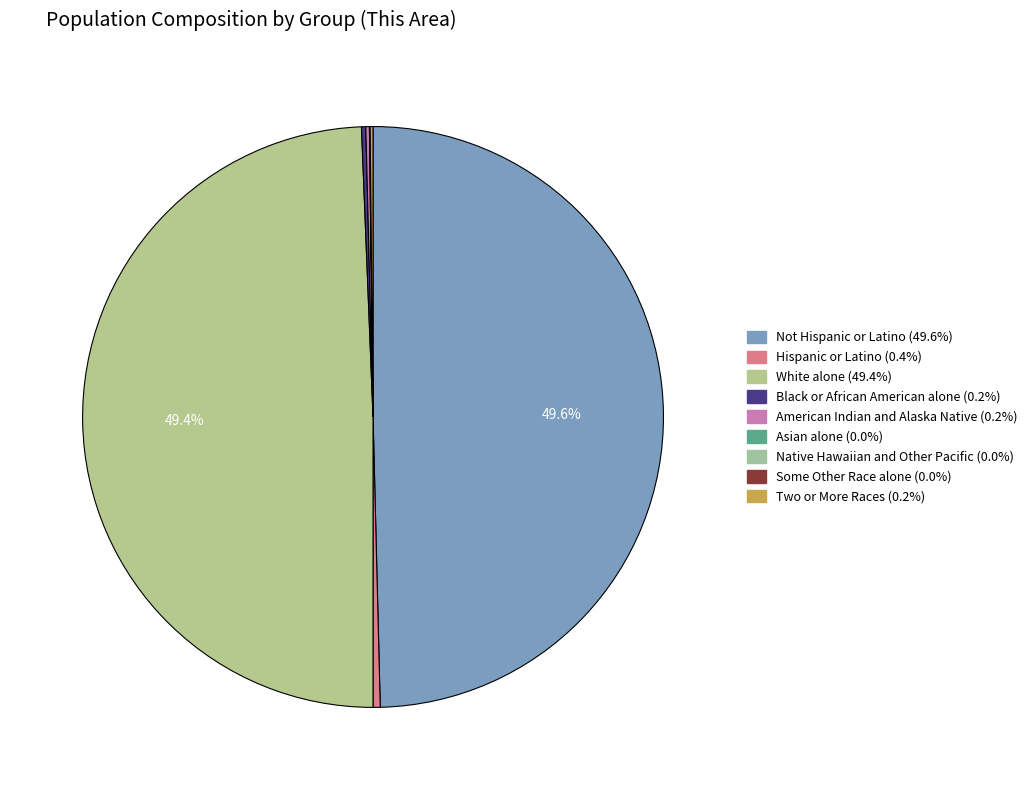

What portion of the pie excludes Native Hawaiian and Other Pacific?

100.0%